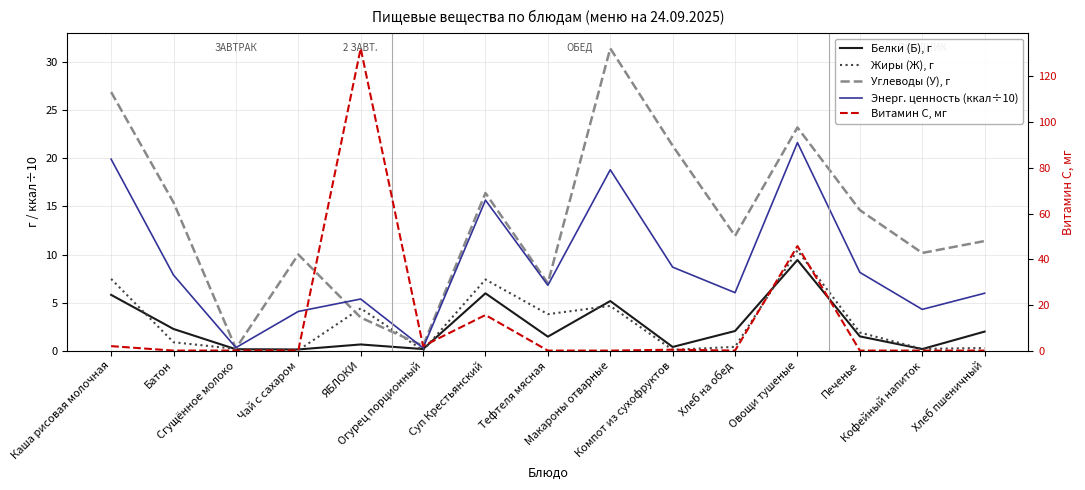

What is the difference between the highest and lowest values at Тефтеля мясная?

7.0